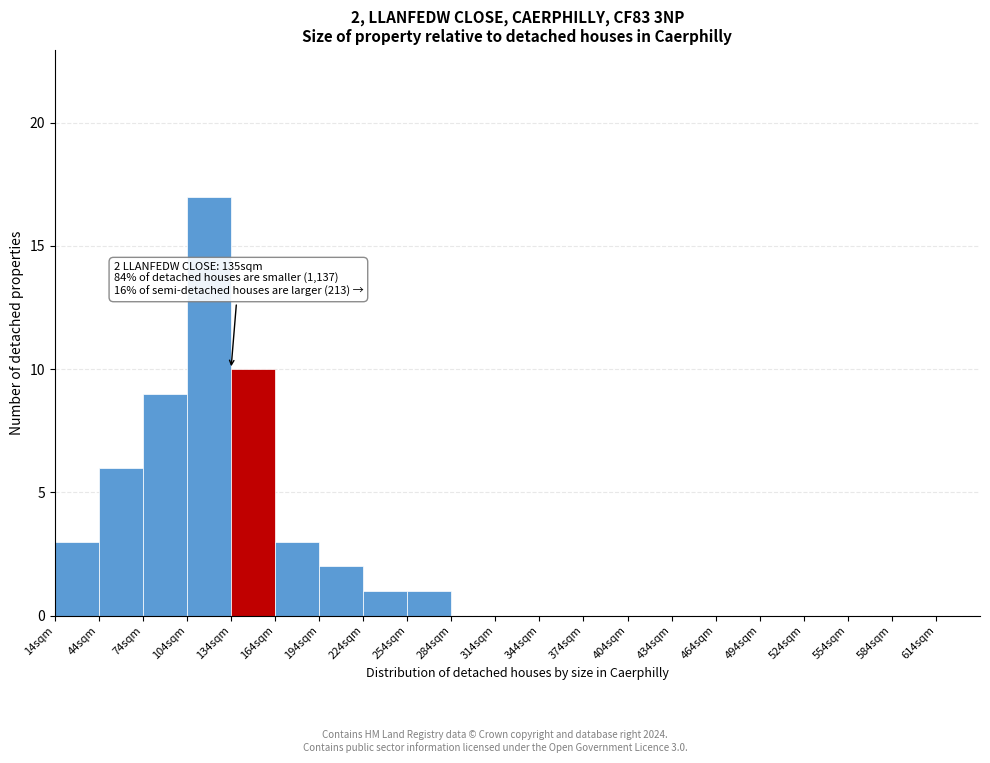

Which range on the x-axis has the tallest bar?

104 to 134